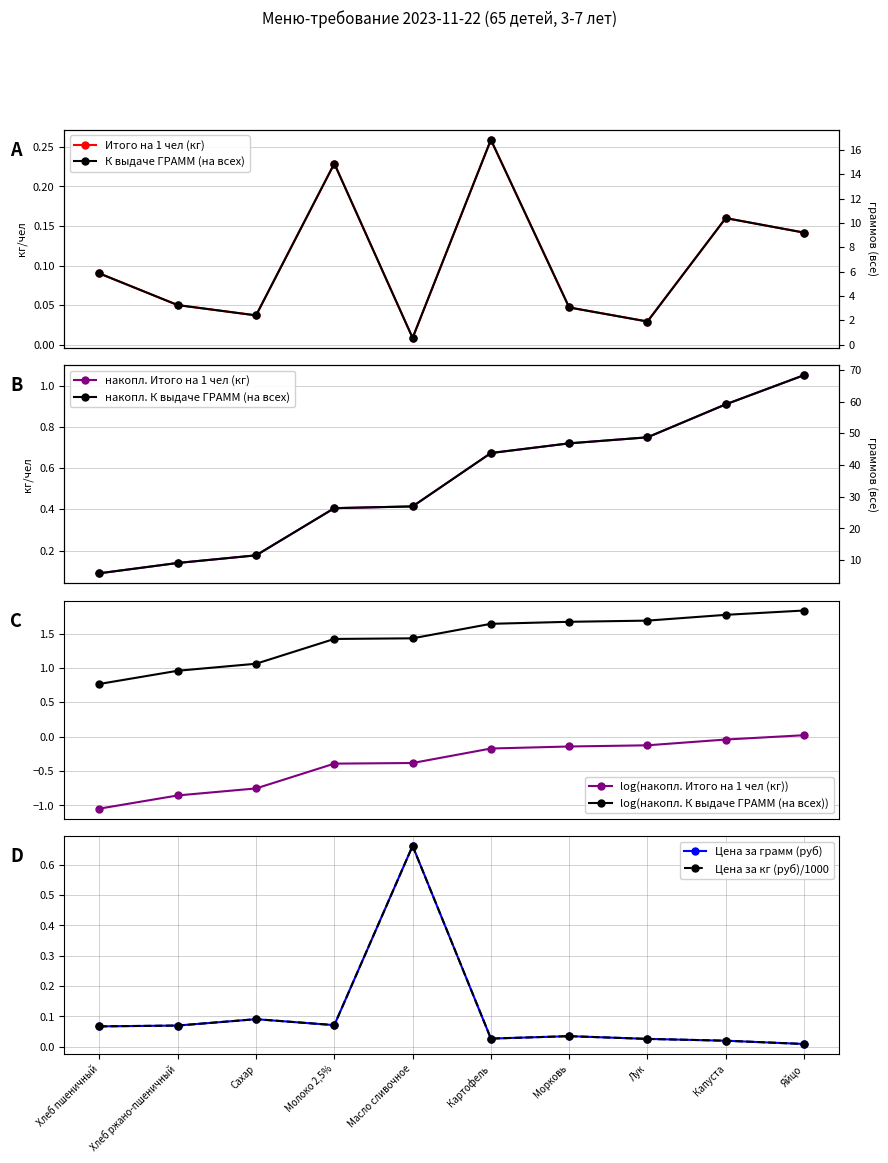

True or false: К выдаче ГРАММ (на всех) and Итого на 1 чел (кг) intersect in this chart.

False